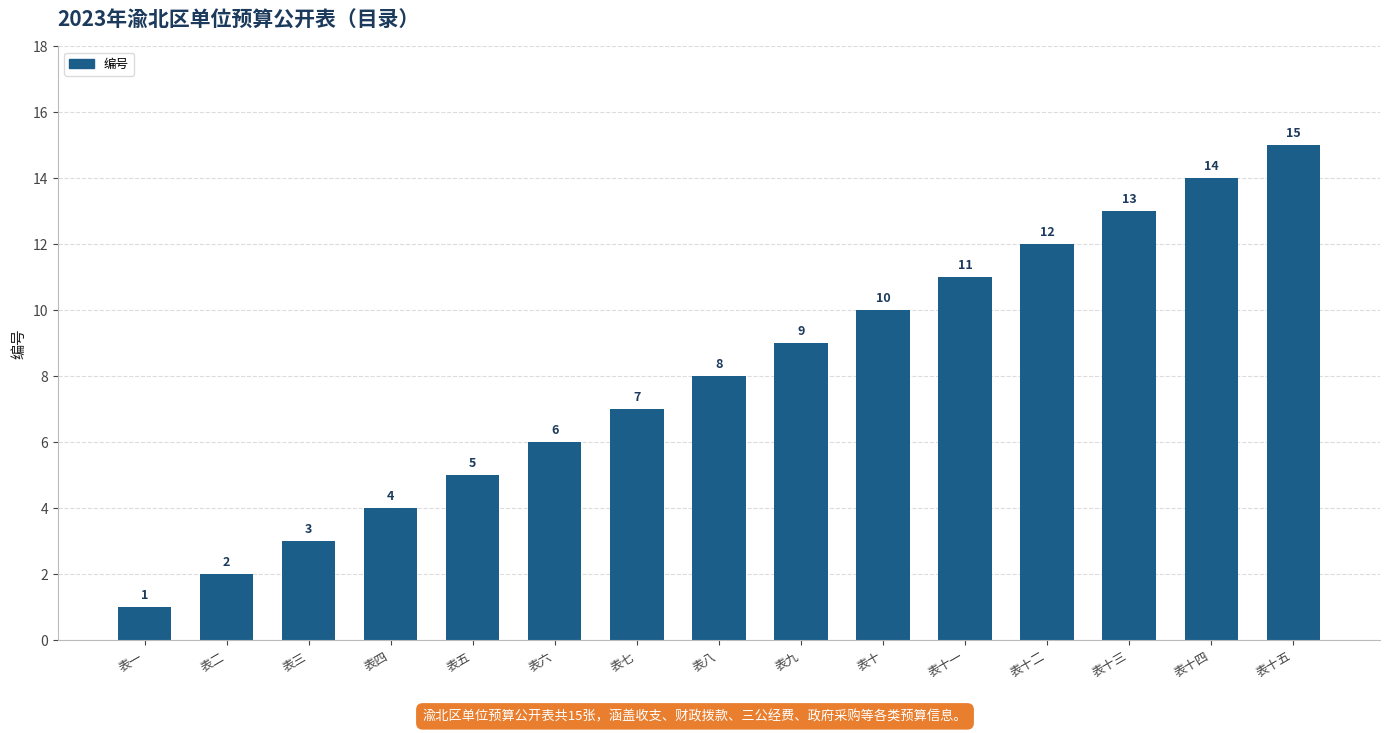

At which label is the value closest to 8?

表八